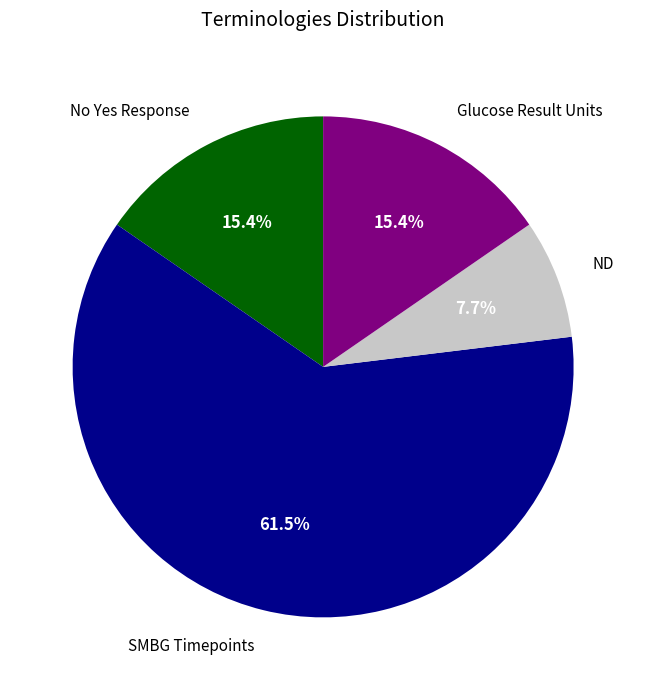

What is the majority slice?

SMBG Timepoints